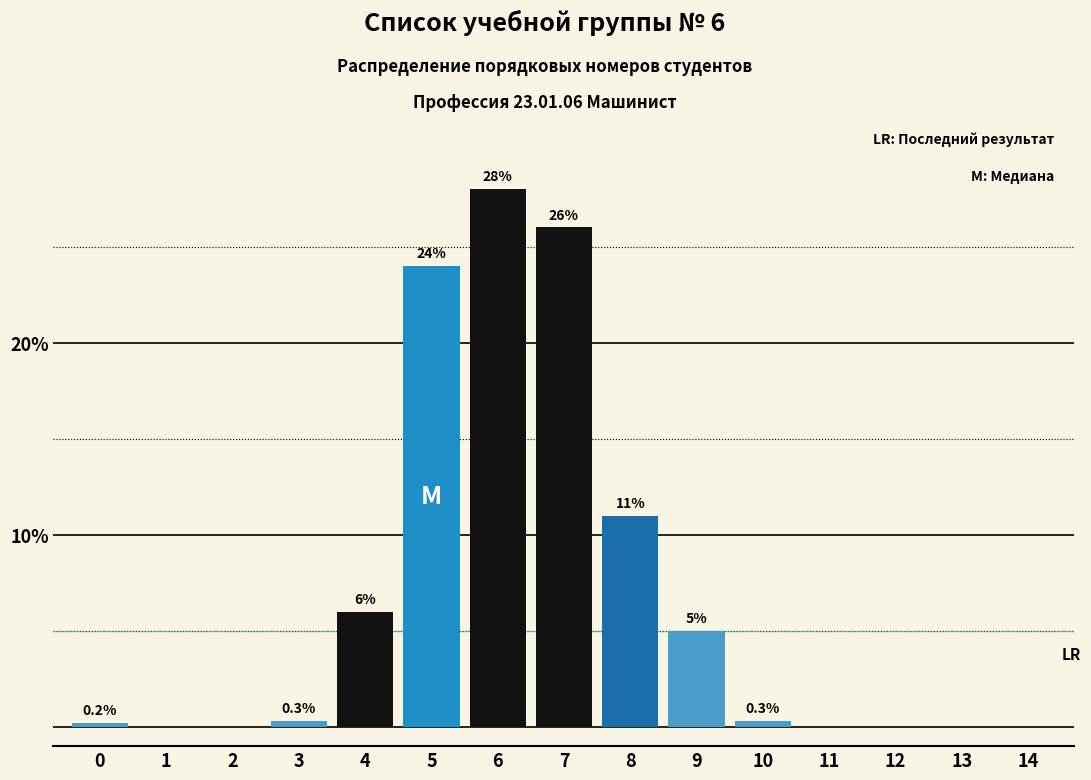

Reading left to right, transcribe all the data shown in this chart.

0=0.2	1=0.0	2=0.0	3=0.3	4=6.0	5=24.0	6=28.0	7=26.0	8=11.0	9=5.0	10=0.3	11=0.0	12=0.0	13=0.0	14=0.0